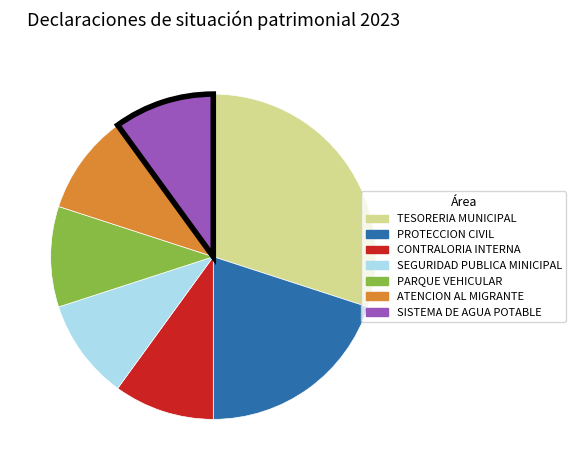

Do SEGURIDAD PUBLICA MINICIPAL and PARQUE VEHICULAR together represent more than half of the pie?

No